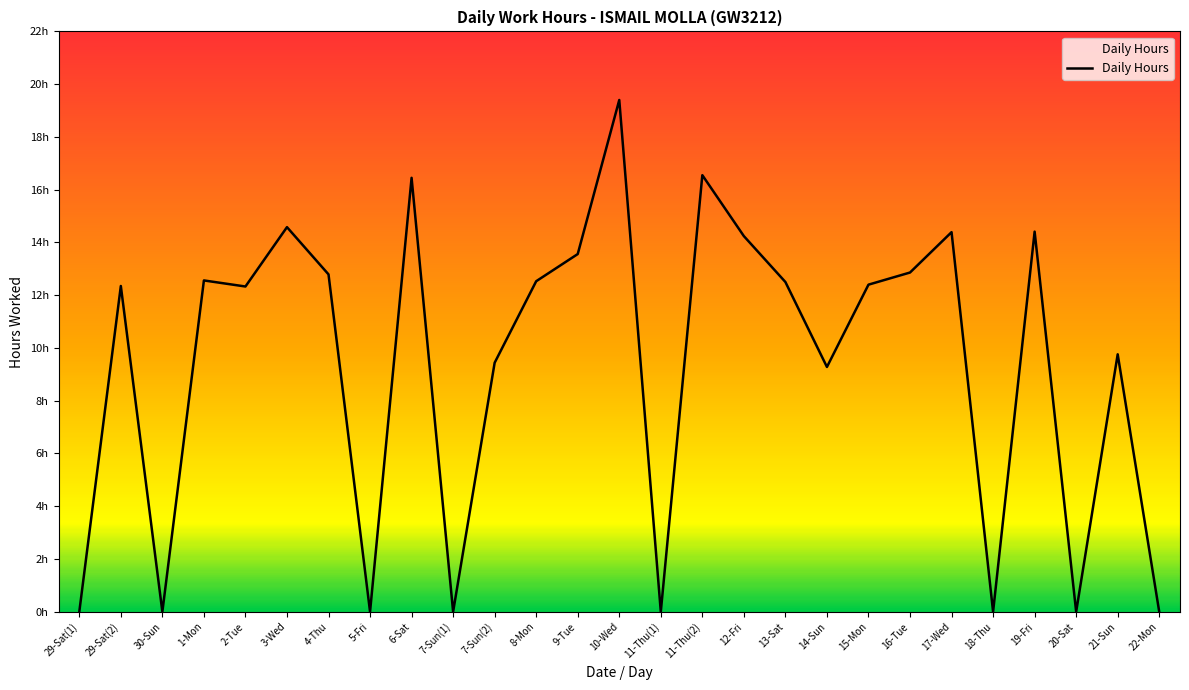

At which label is the value closest to 9?

14-Sun